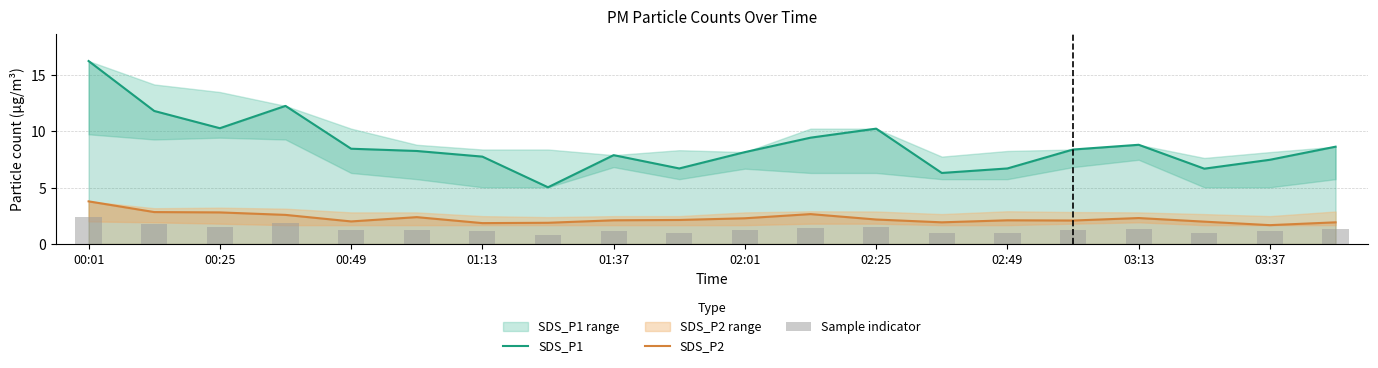

What is the smallest value displayed?

0.8